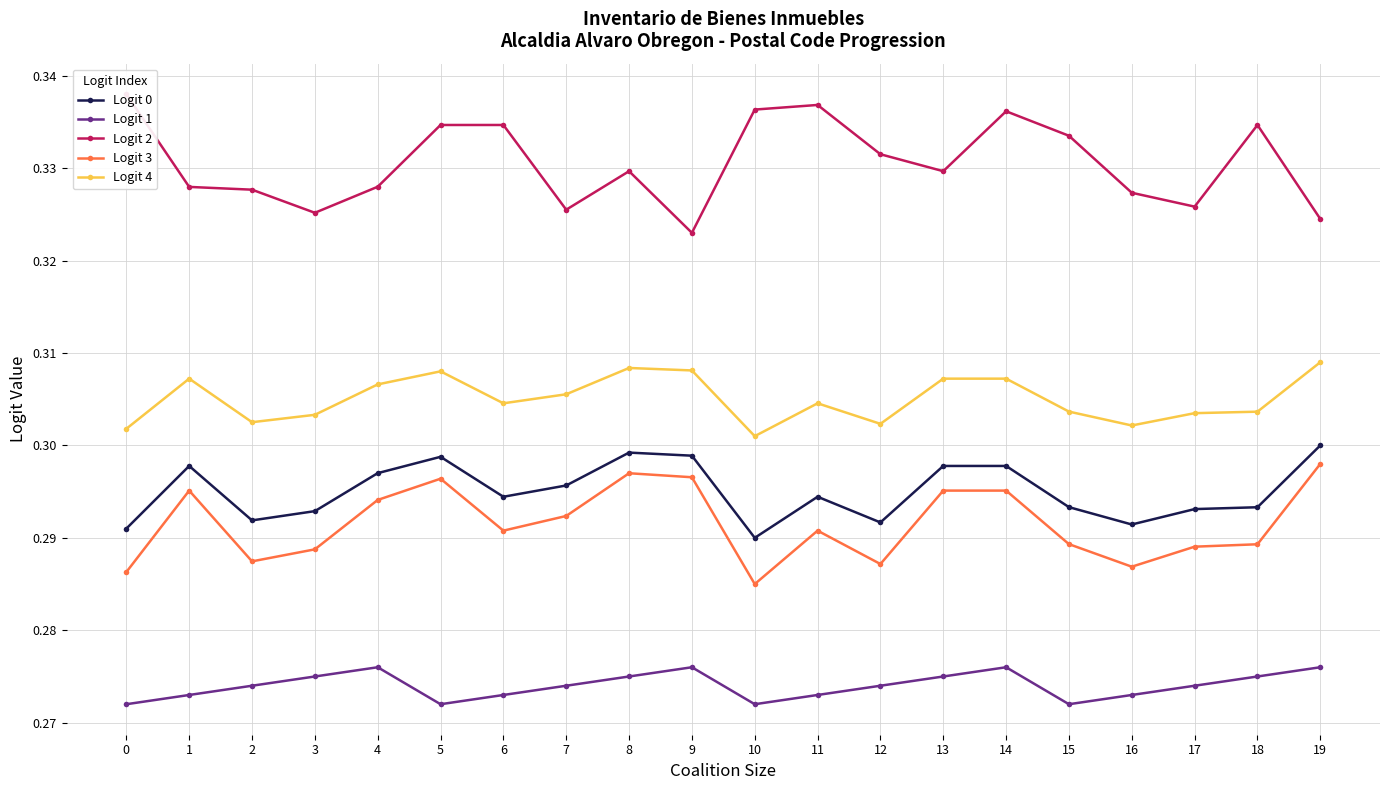

What is the total value across all series at 12?

1.5